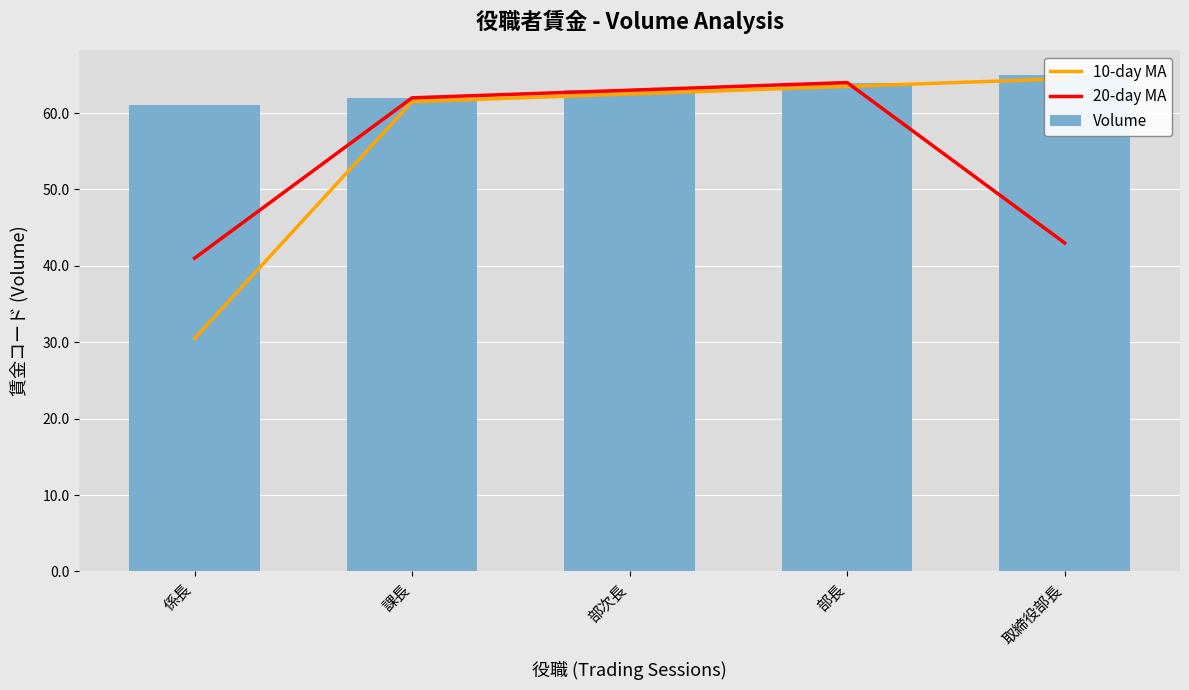

How many groups of bars are there?

5